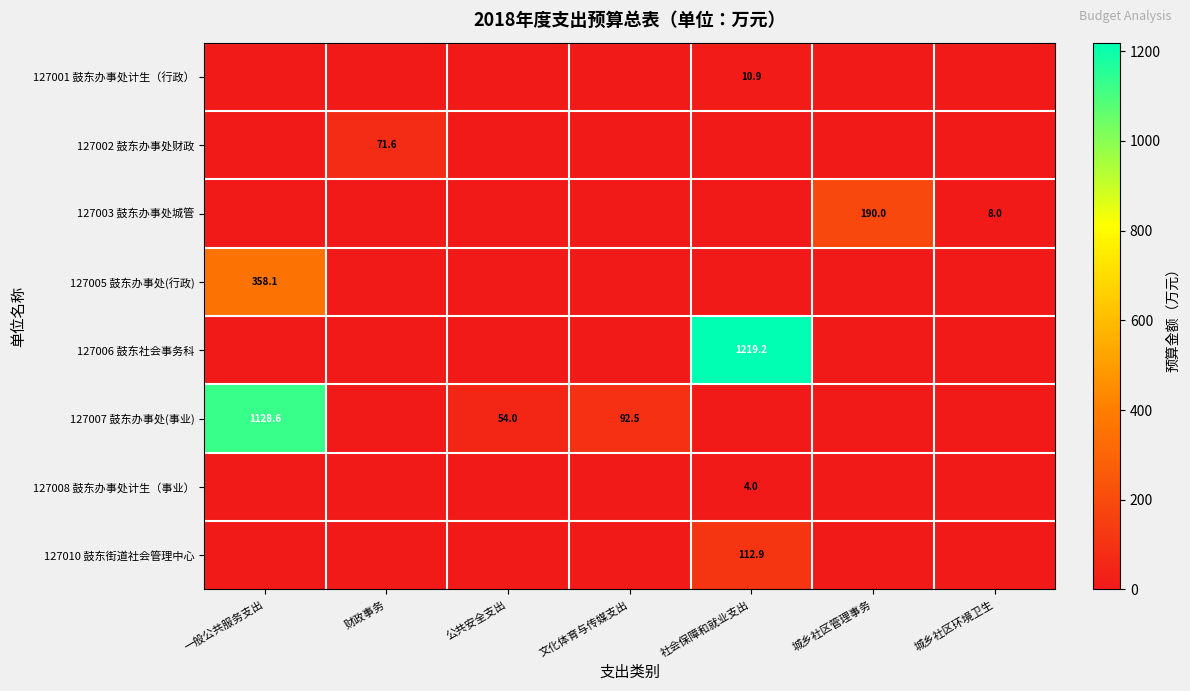

Which category has the lowest value across all series?

一般公共服务支出